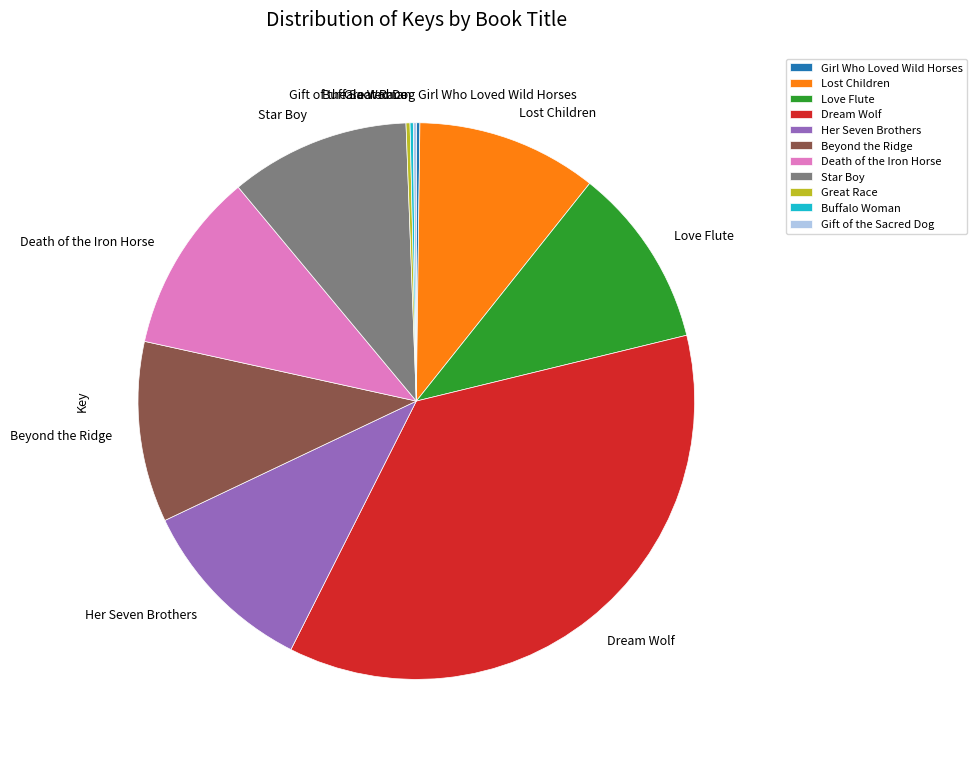

What is the ratio of the value at Lost Children to the value at Her Seven Brothers?

1.0